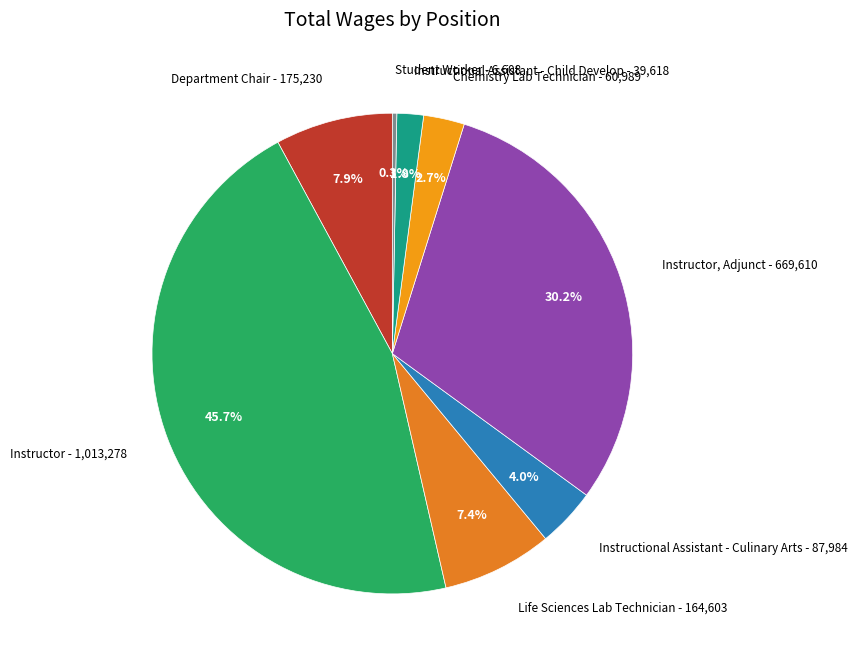

Does Chemistry Lab Technician - 60,989 represent more than half of the total?

No